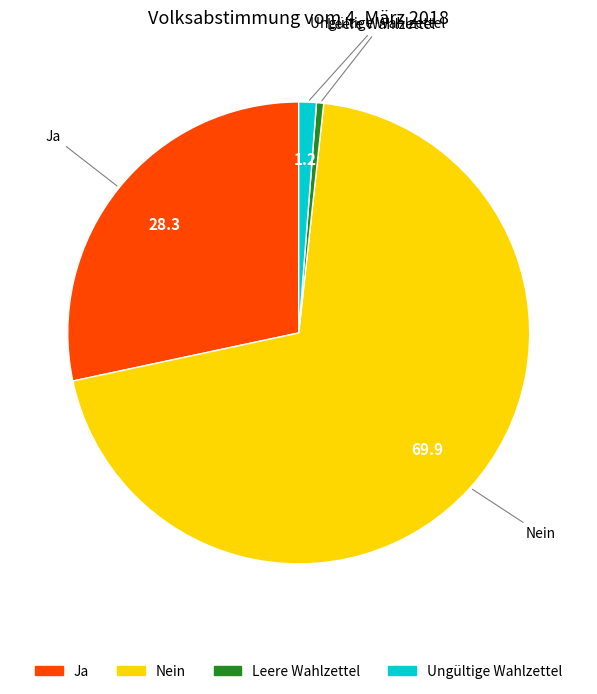

The Leere Wahlzettel slice represents 11% of the pie. True or false?

False